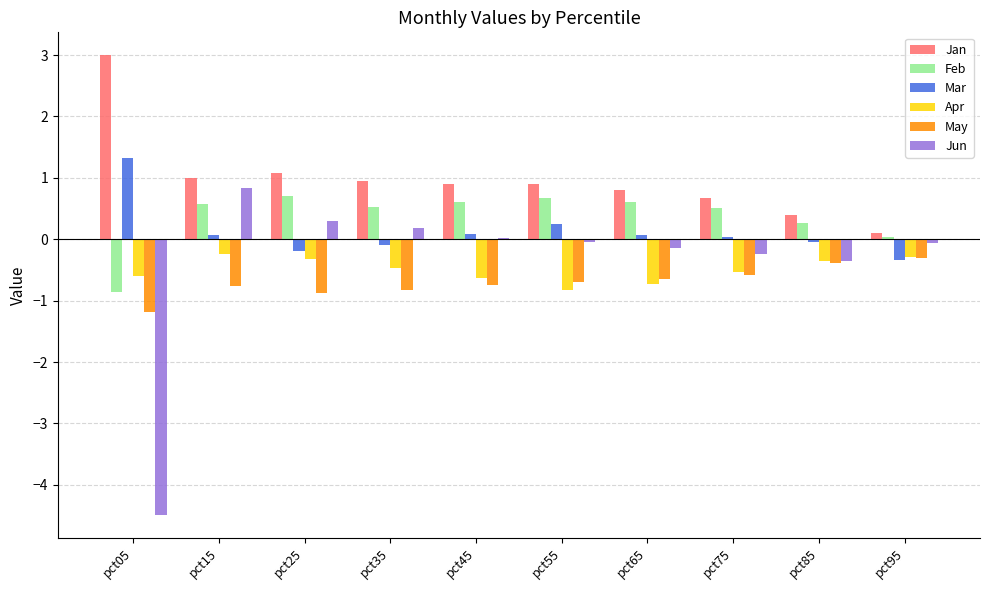

Is it true that Jun equals 0.3 at pct25?

True